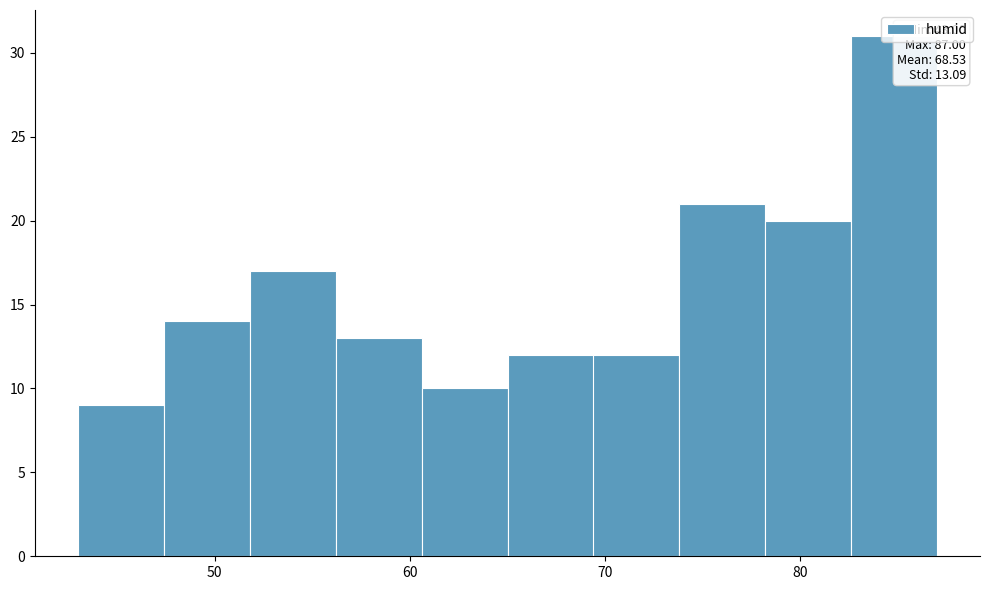

Over which range of the x-axis is the bar tallest?

82.6 to 87.0